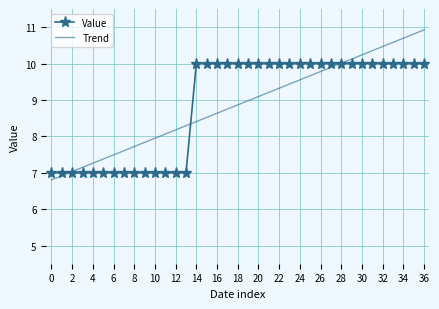

List the series in order of their peak value, lowest first.

Value, Trend